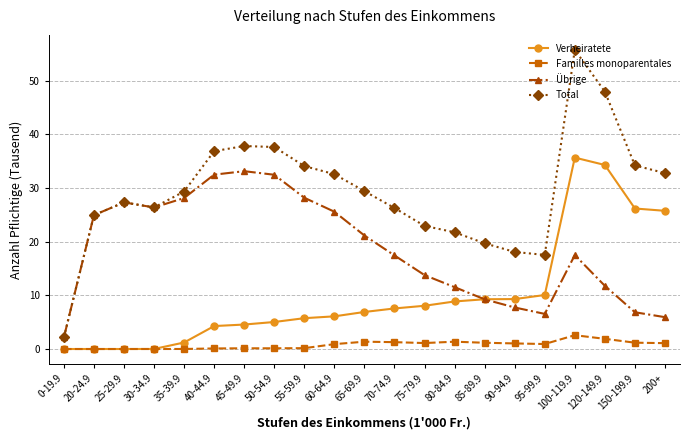

What is the greatest value displayed?

55.8